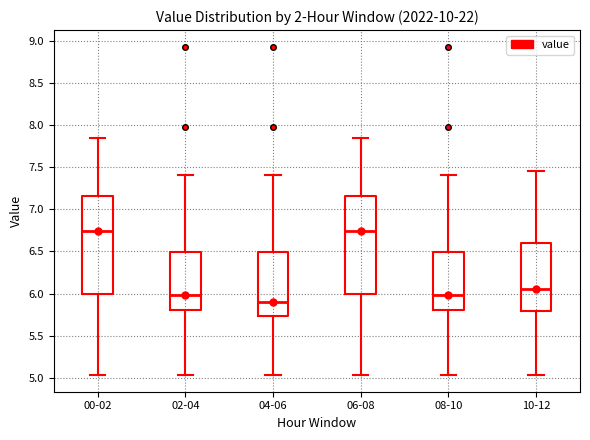

Reading left to right, transcribe this box plot: for each box, give where its median line is, the range the box spans, and where its two whiskers end, as read against the y-axis. The values are not printed on the chart, so give them approximately, as read against the axis.

00-02: median 6.75, box 6.00 to 7.15, whiskers 5.05 to 7.85
02-04: median 6.00, box 5.80 to 6.50, whiskers 5.05 to 7.40
04-06: median 5.90, box 5.75 to 6.50, whiskers 5.05 to 7.40
06-08: median 6.75, box 6.00 to 7.15, whiskers 5.05 to 7.85
08-10: median 6.00, box 5.80 to 6.50, whiskers 5.05 to 7.40
10-12: median 6.05, box 5.80 to 6.60, whiskers 5.05 to 7.45